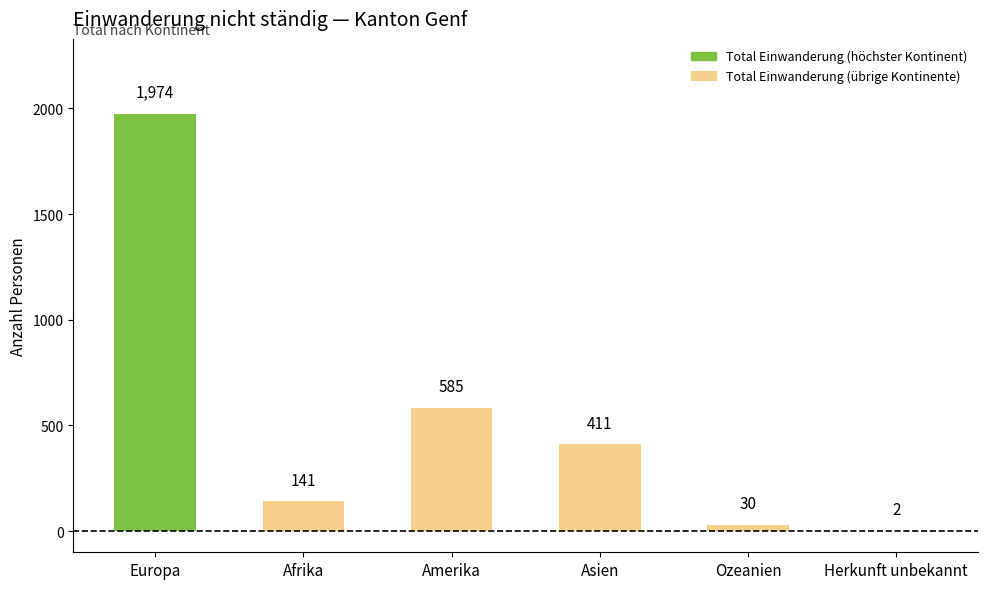

The chart shows a value of 411 at Asien. True or false?

True